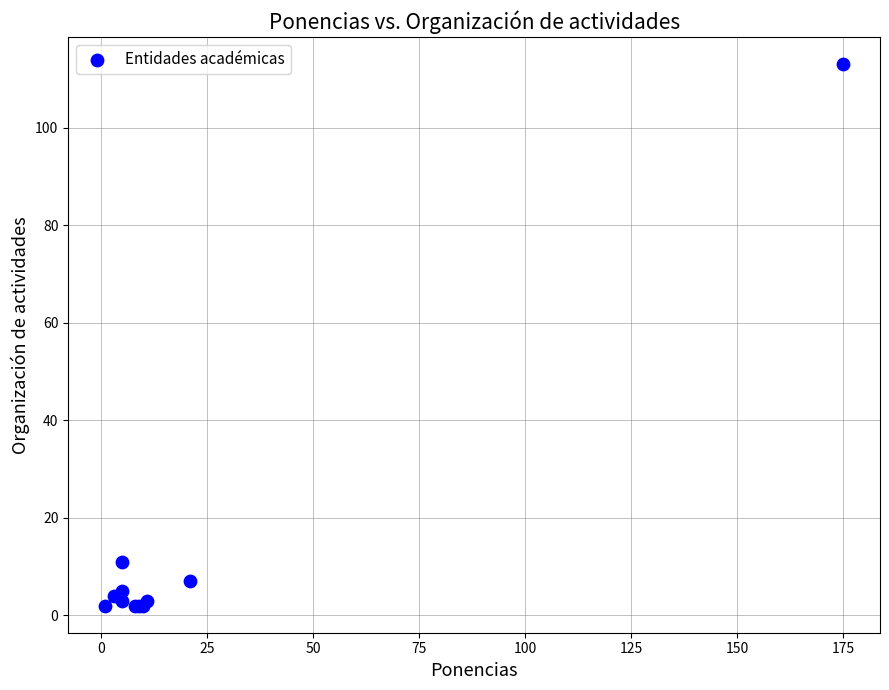

What Y value in the scatter plot is closest to 57?

11